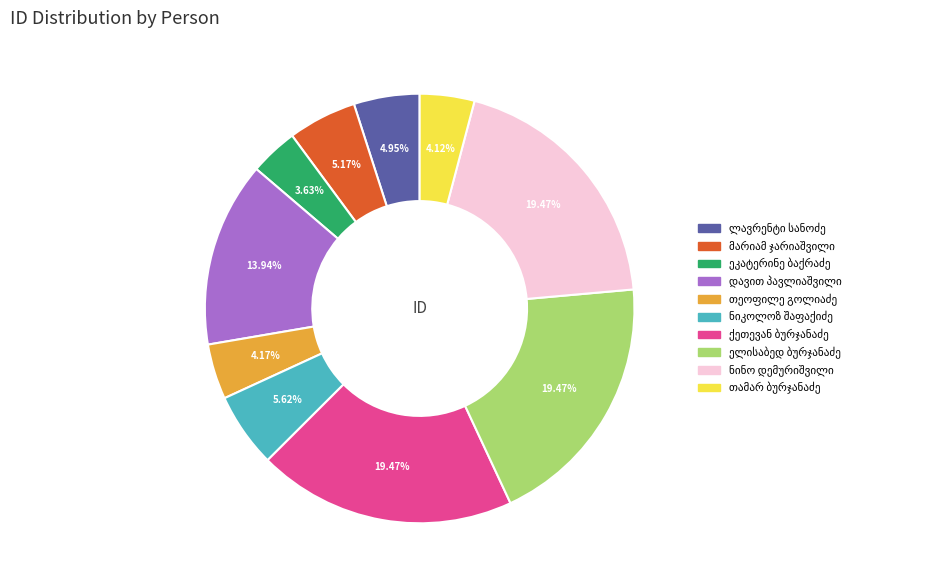

Does any single category account for the majority?

No